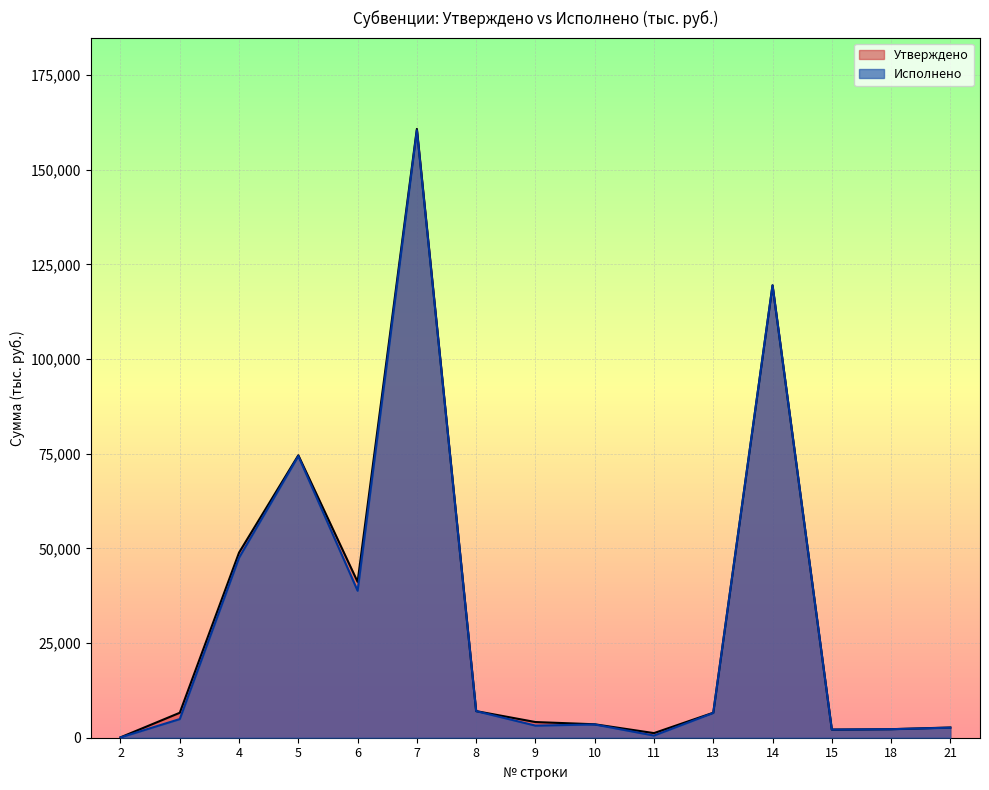

List the series in order of their overall mean, lowest first.

Исполнено, Утверждено